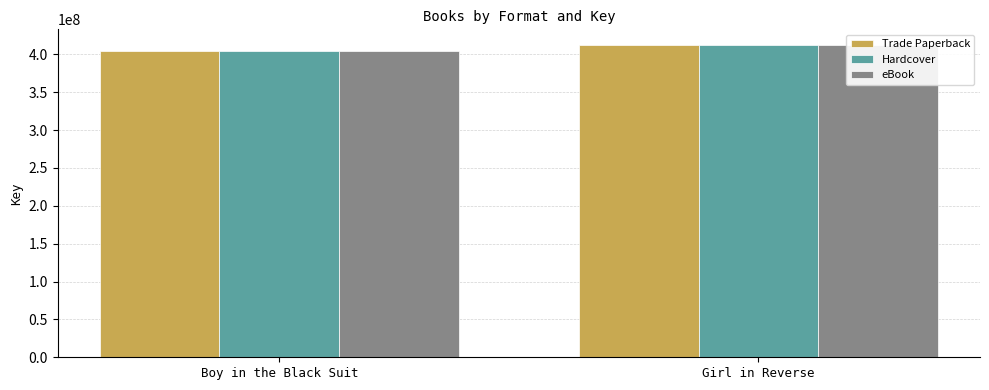

The value of Trade Paperback at Boy in the Black Suit is 403687606. True or false?

True